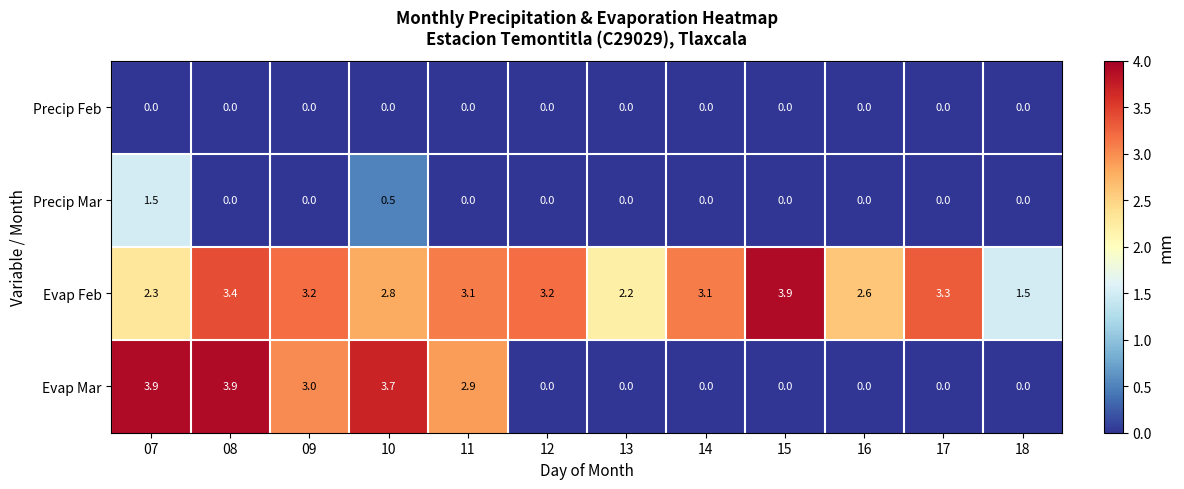

What is the sum of all Evap Feb values?

34.6